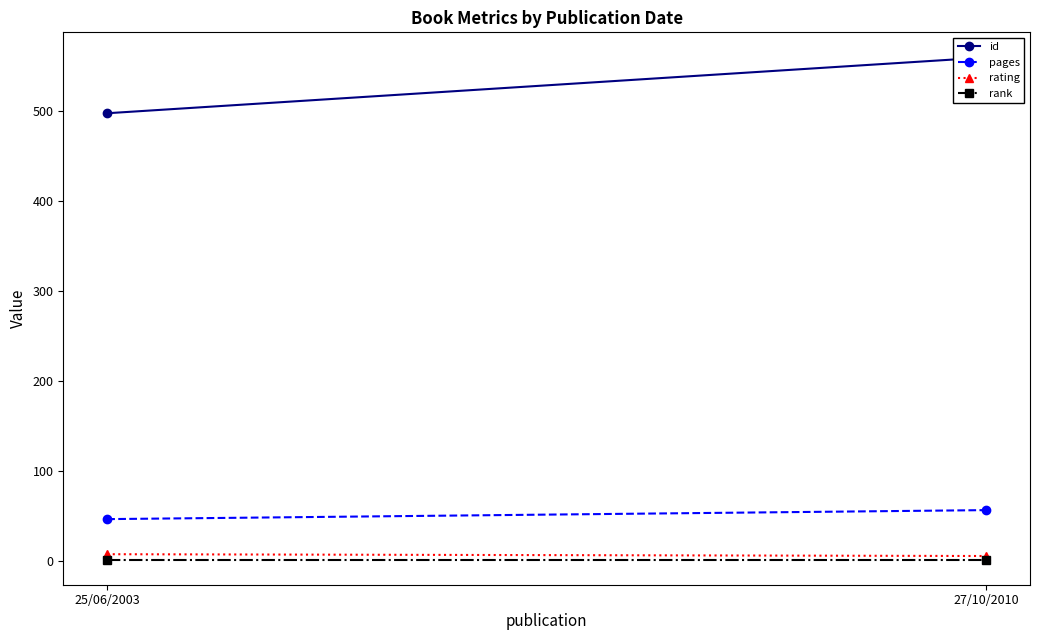

What is the value of the id point at the 1st from the left?

497